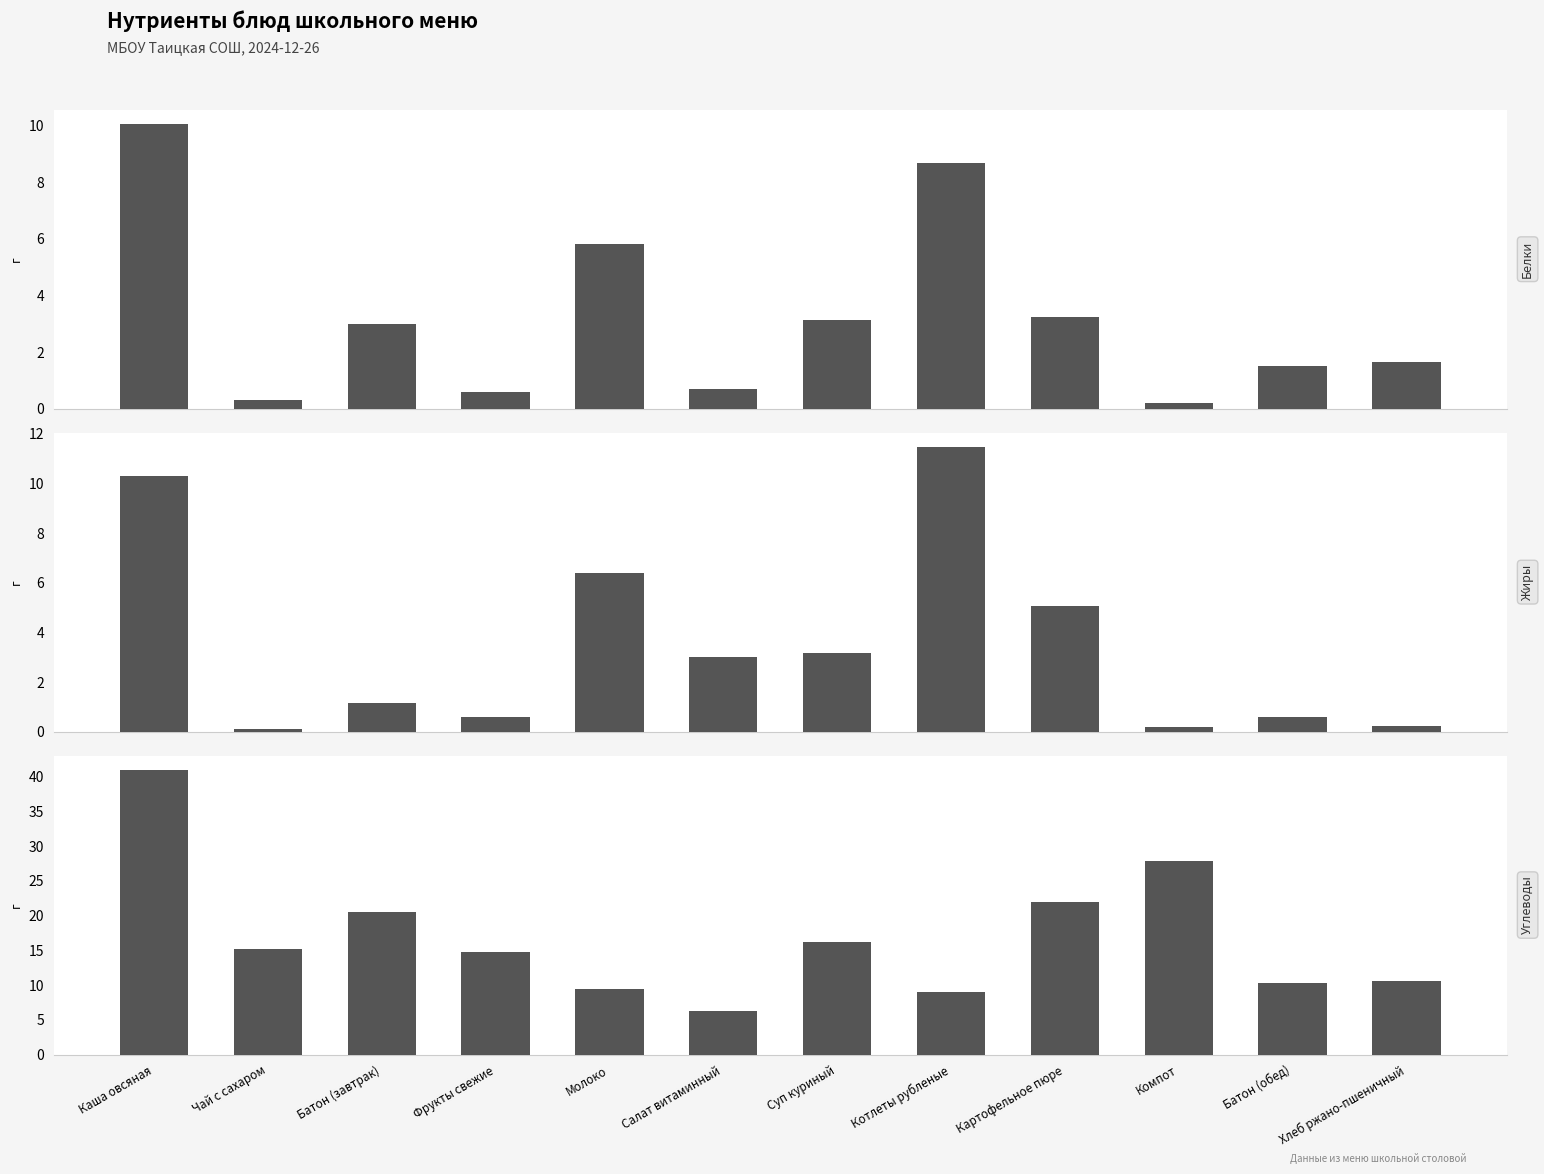

Where is Жиры nearest to the value 5?

Картофельное пюре